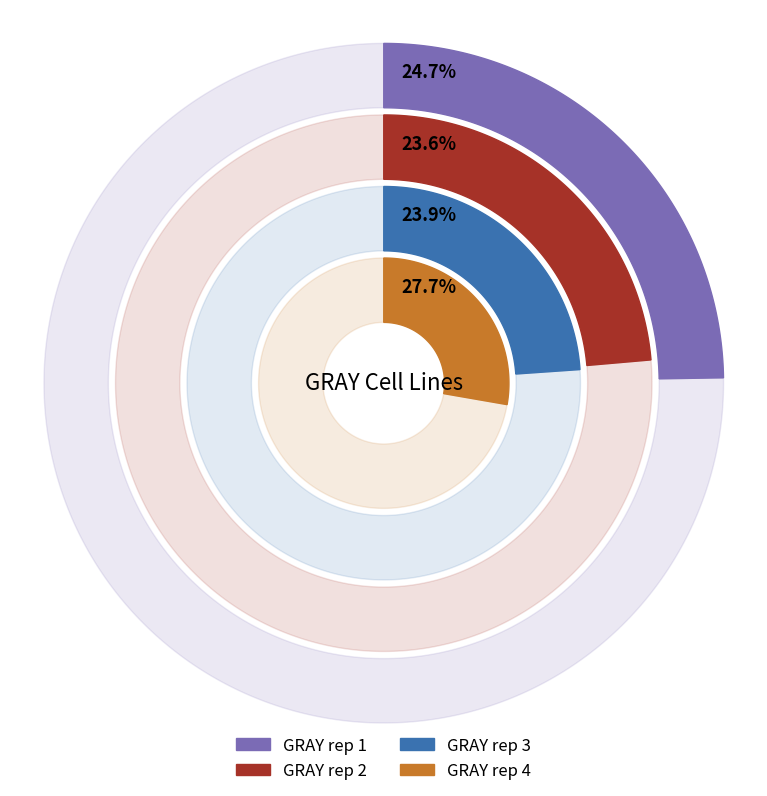

What is the smallest slice in the pie chart?

GRAY rep 2